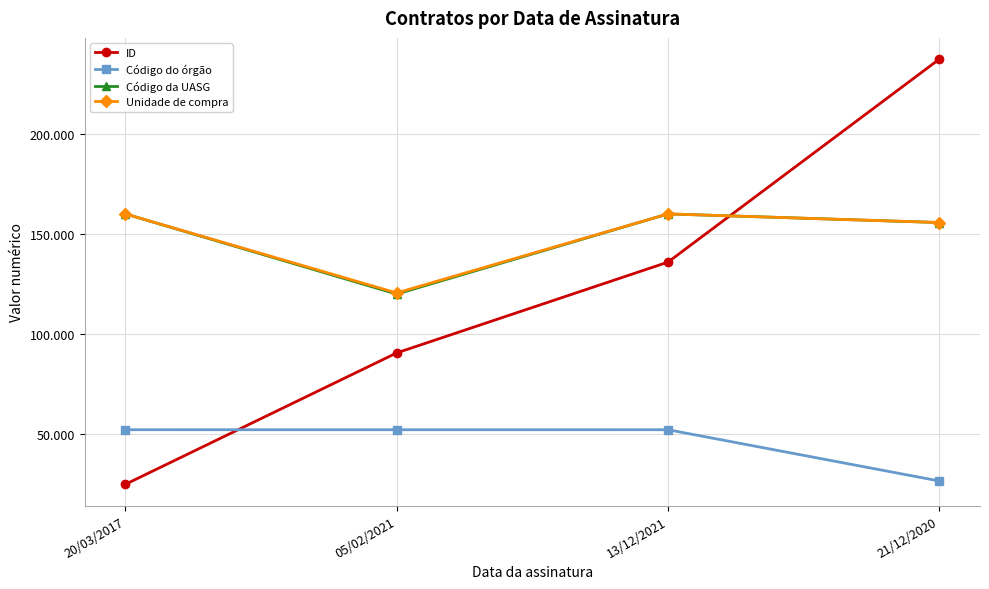

What is the smallest value displayed?

24772